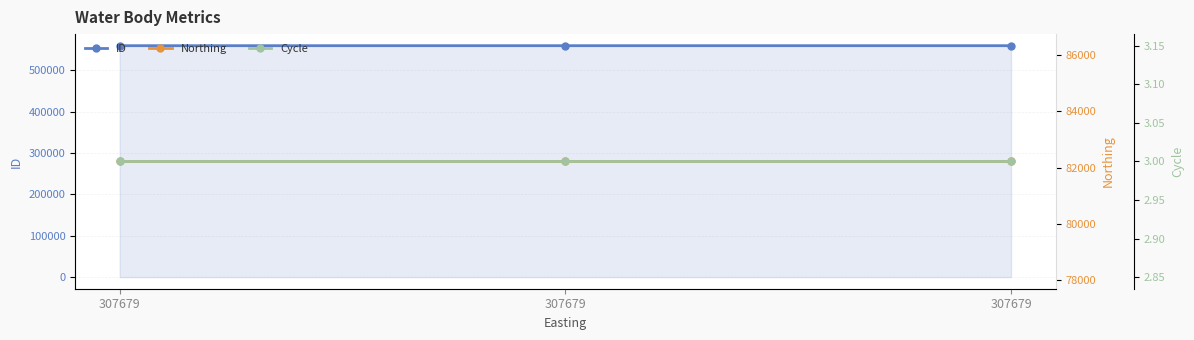

What is the approximate value of Cycle at 307679?

3